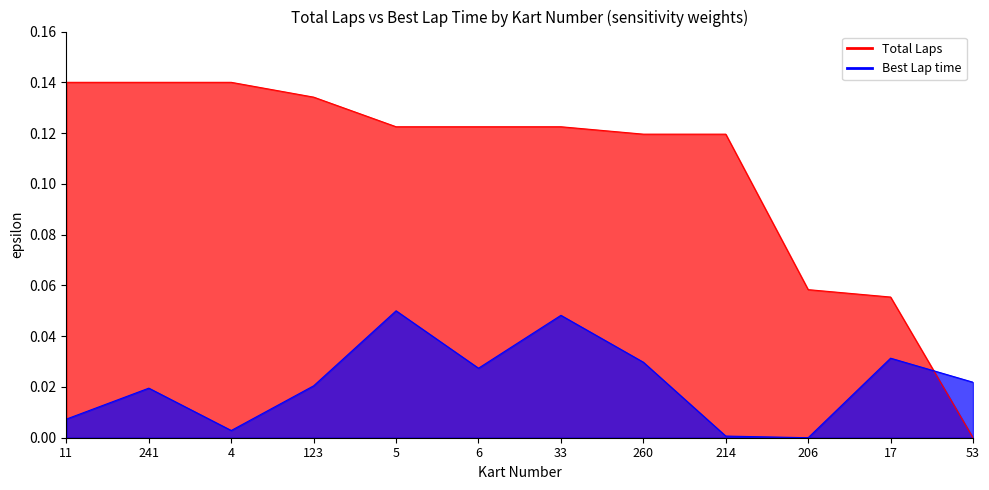

At which category is the sum across all series the highest?

5